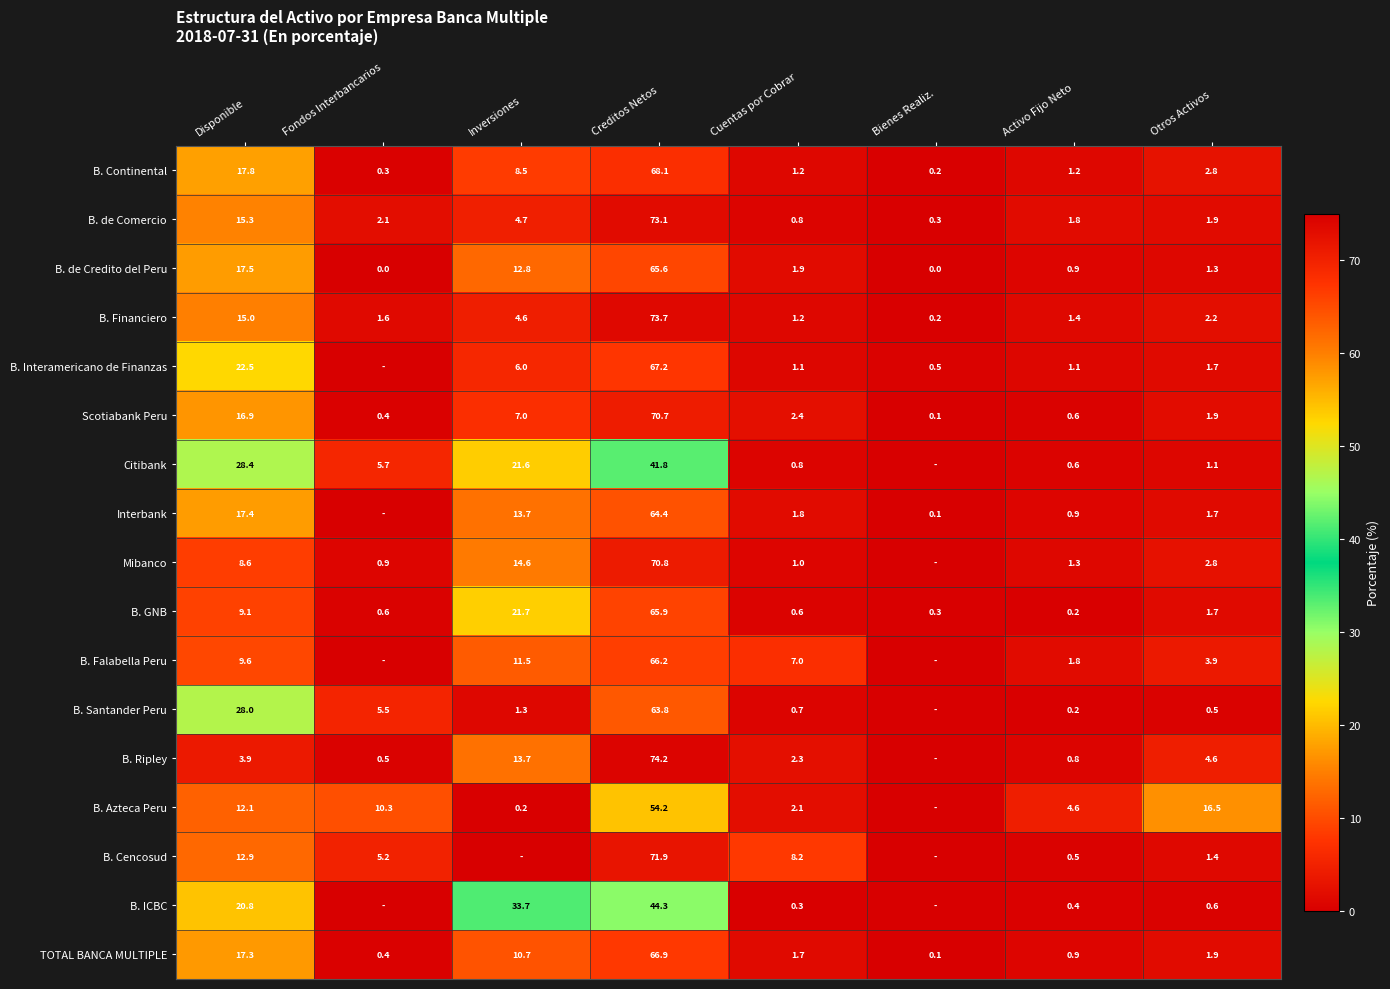

What is the difference between the second highest and second lowest values in the B. Continental series?

17.5